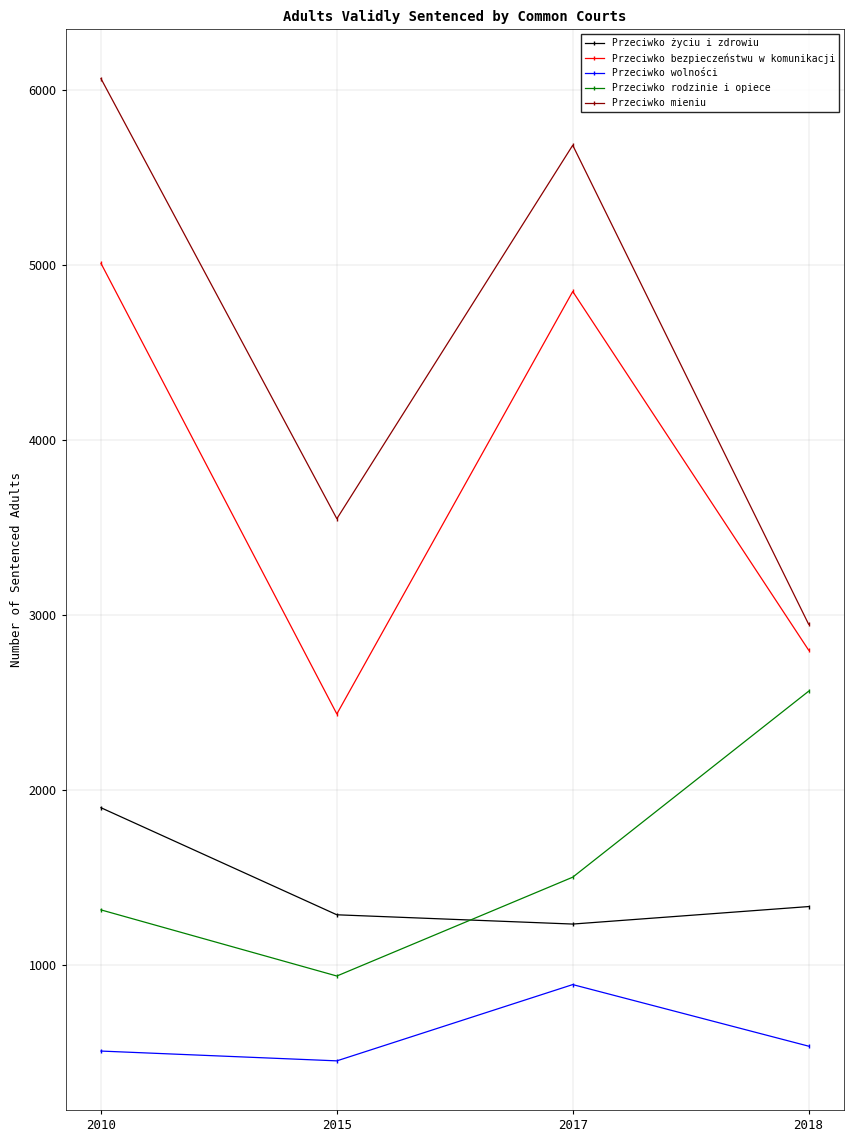

Where is the first local minimum for Przeciwko rodzinie i opiece?

2015